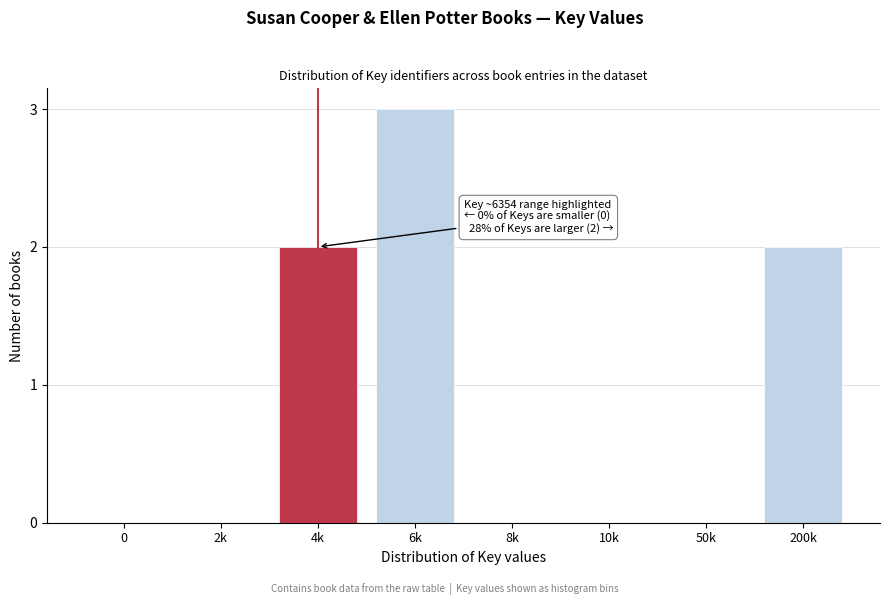

Reading left to right, list all the values displayed in this chart.

0=0	2k=0	4k=2	6k=3	8k=0	10k=0	50k=0	200k=2